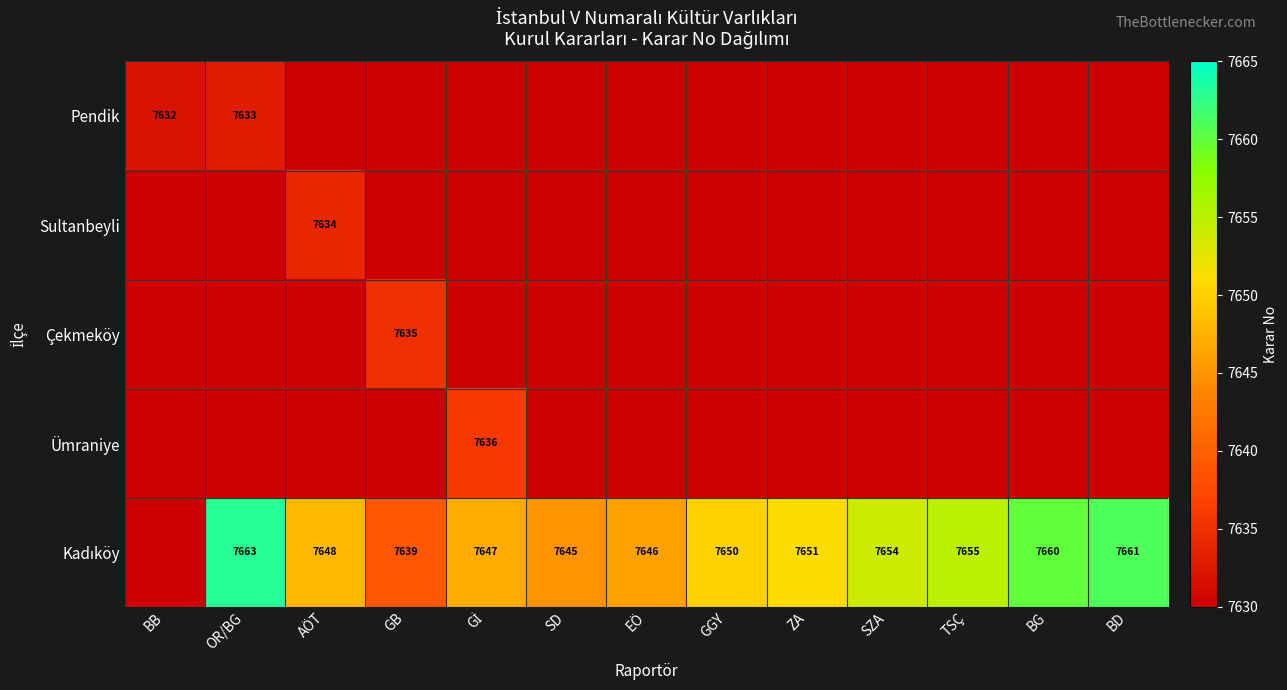

True or false: Pendik has a value of 3974 at OR/BG.

False